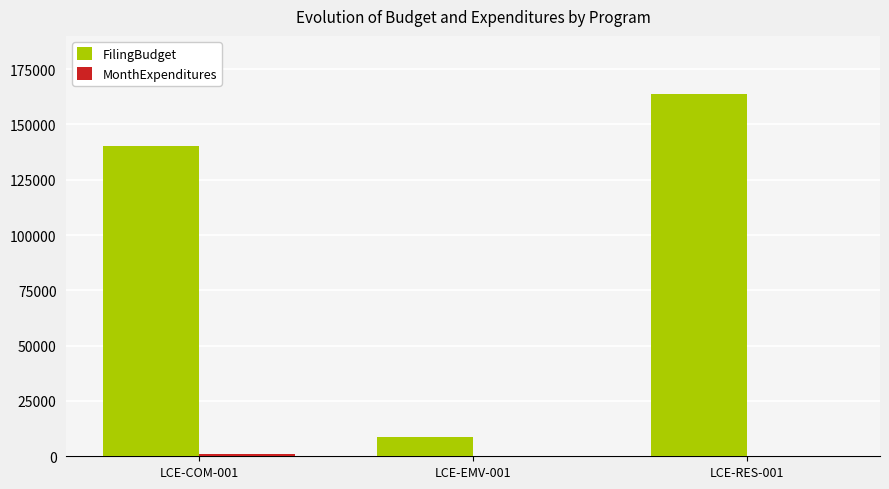

What is the maximum value shown in the chart?

163751